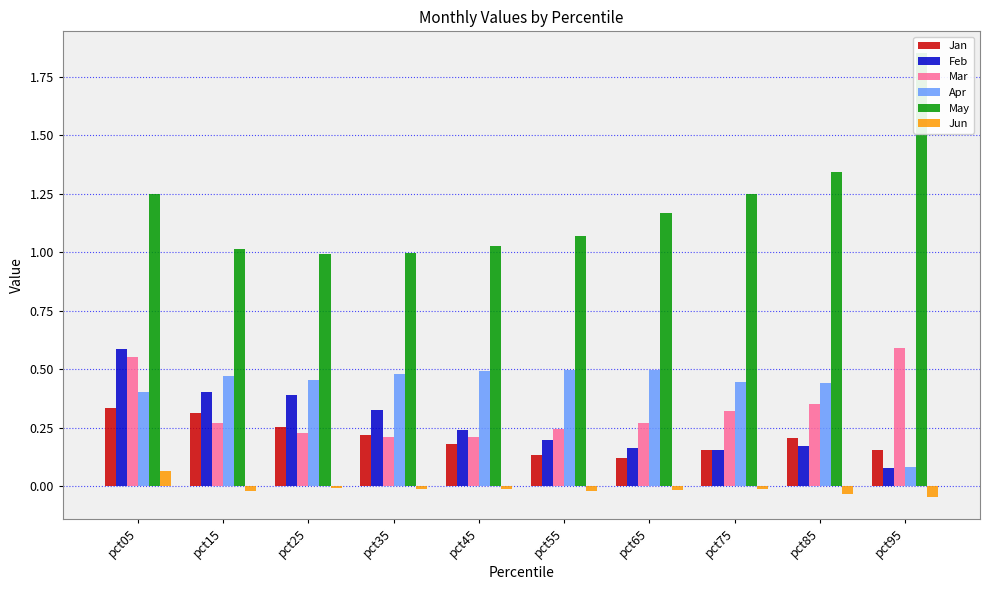

How many bars are there in each group?

6